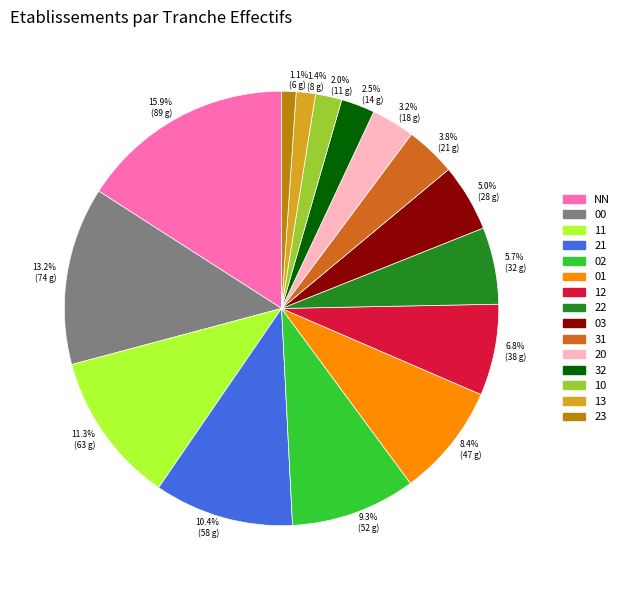

Which slice is the largest?

NN